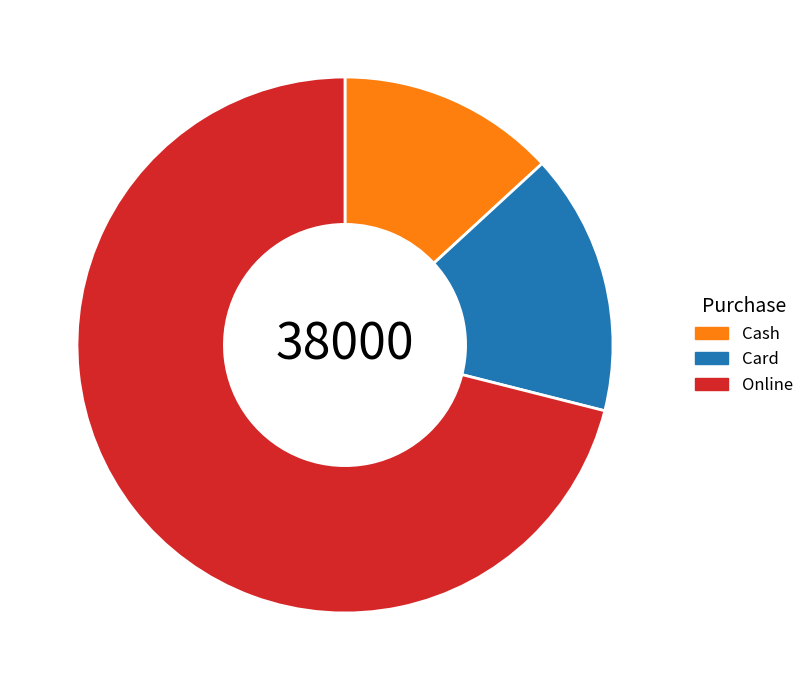

Which slice is the smallest?

Cash